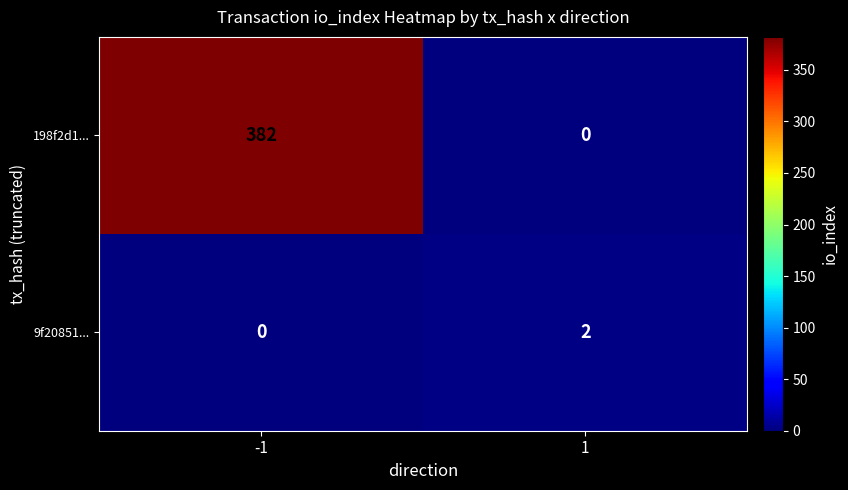

What is the difference between the maximum and minimum values in the 198f2d1... series?

382